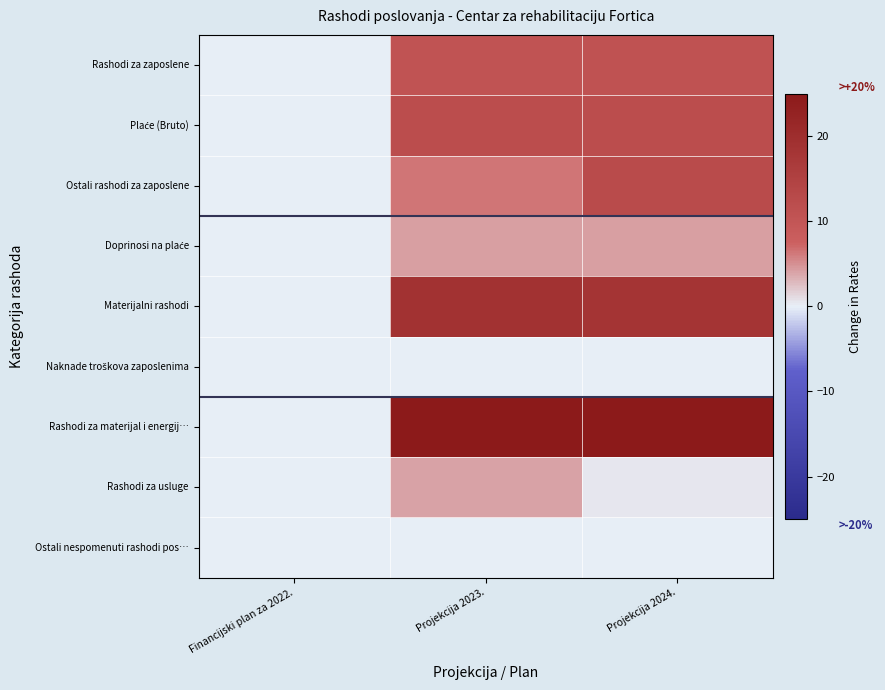

What is the total value across all series at Projekcija 2024.?

90.1